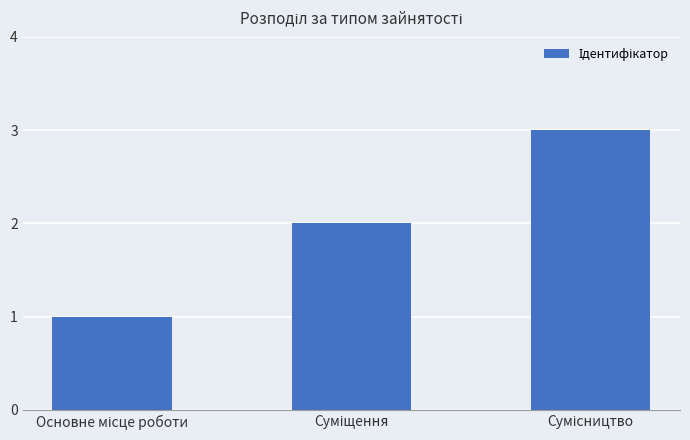

What is the smallest value displayed?

1